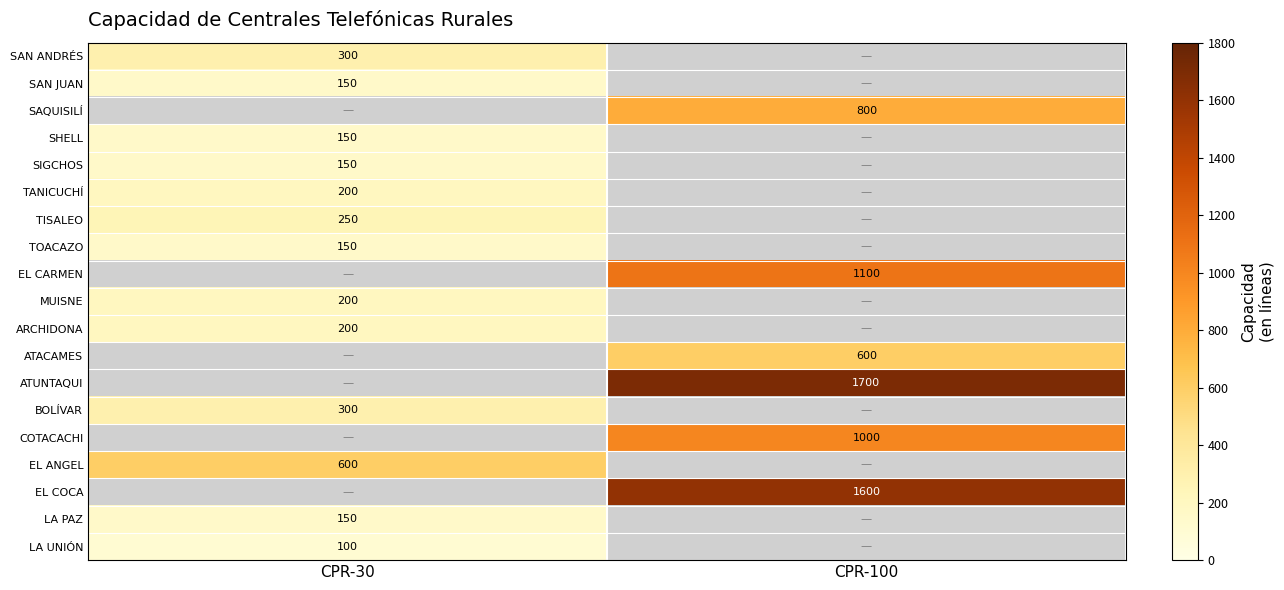

The EL ANGEL series shows 600 at CPR-30. True or false?

True